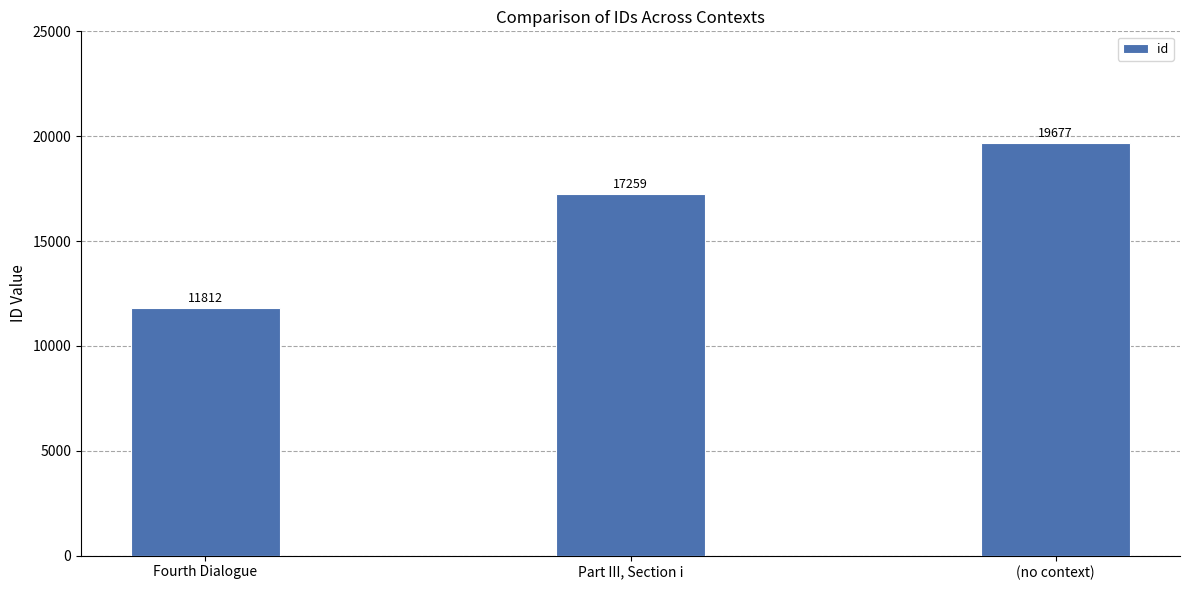

List the labels in order of value, smallest first.

Fourth Dialogue, Part III, Section i, (no context)